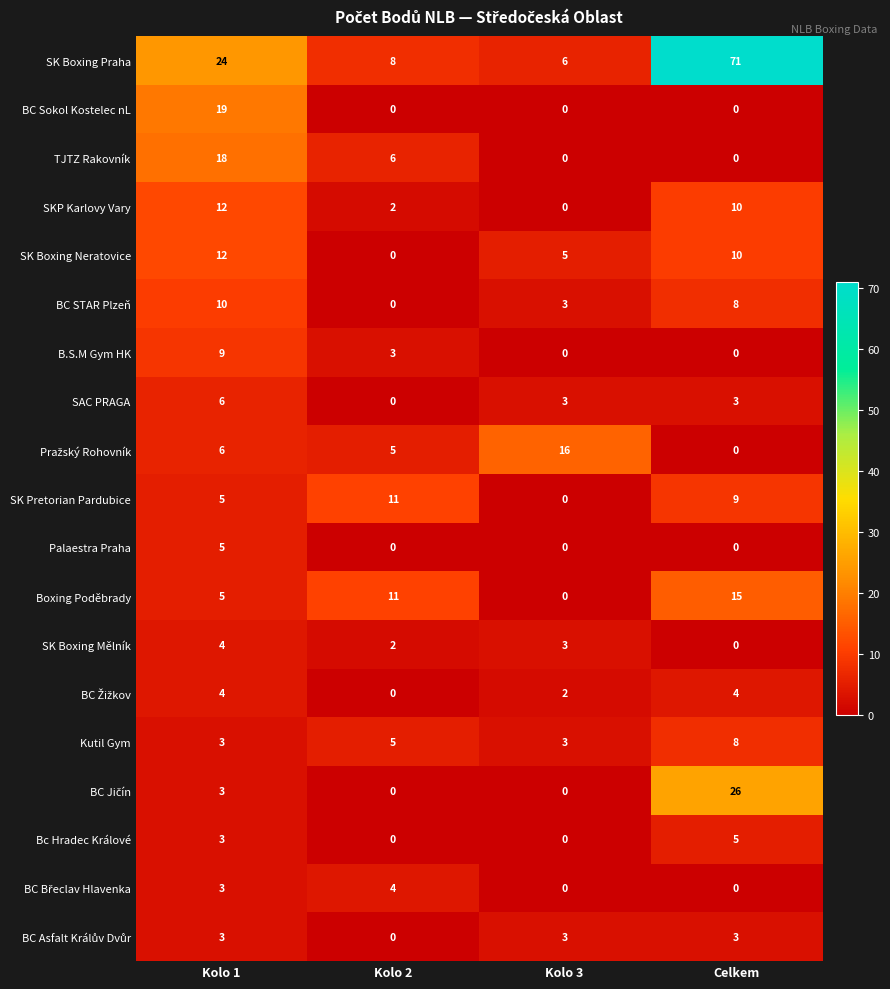

How many categories are shown in the chart?

4